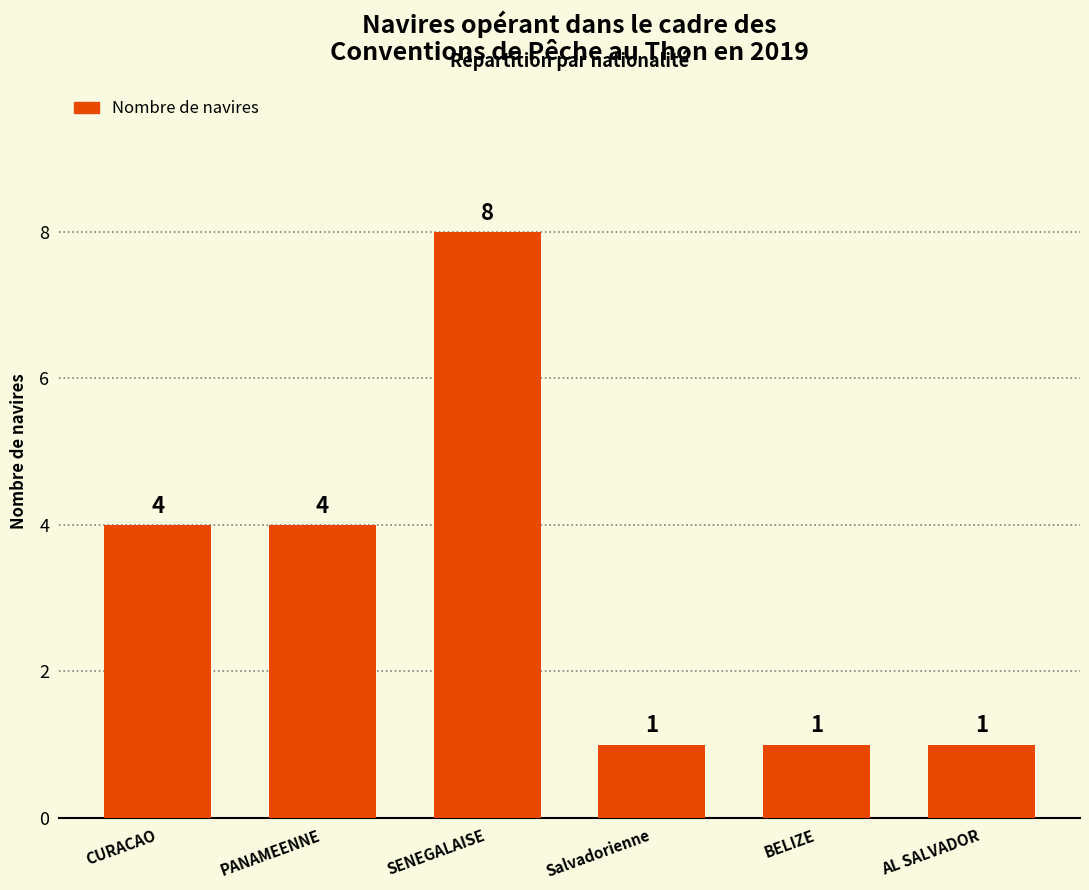

The chart shows a value of 8 at SENEGALAISE. True or false?

True